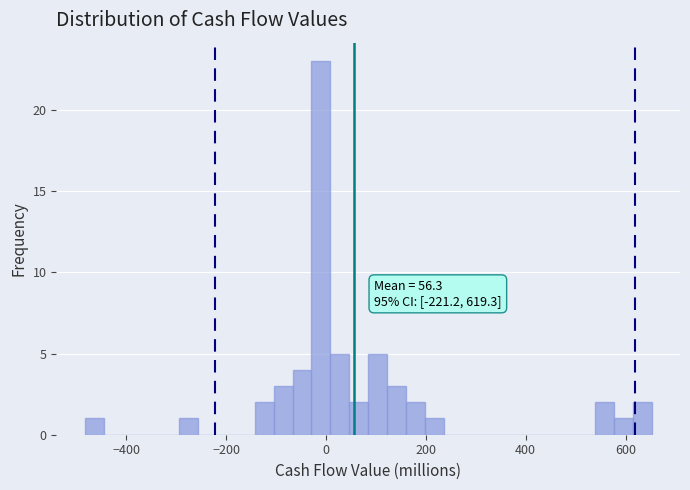

Read against the x-axis, roughly where is the centre of the tallest bar?

-20